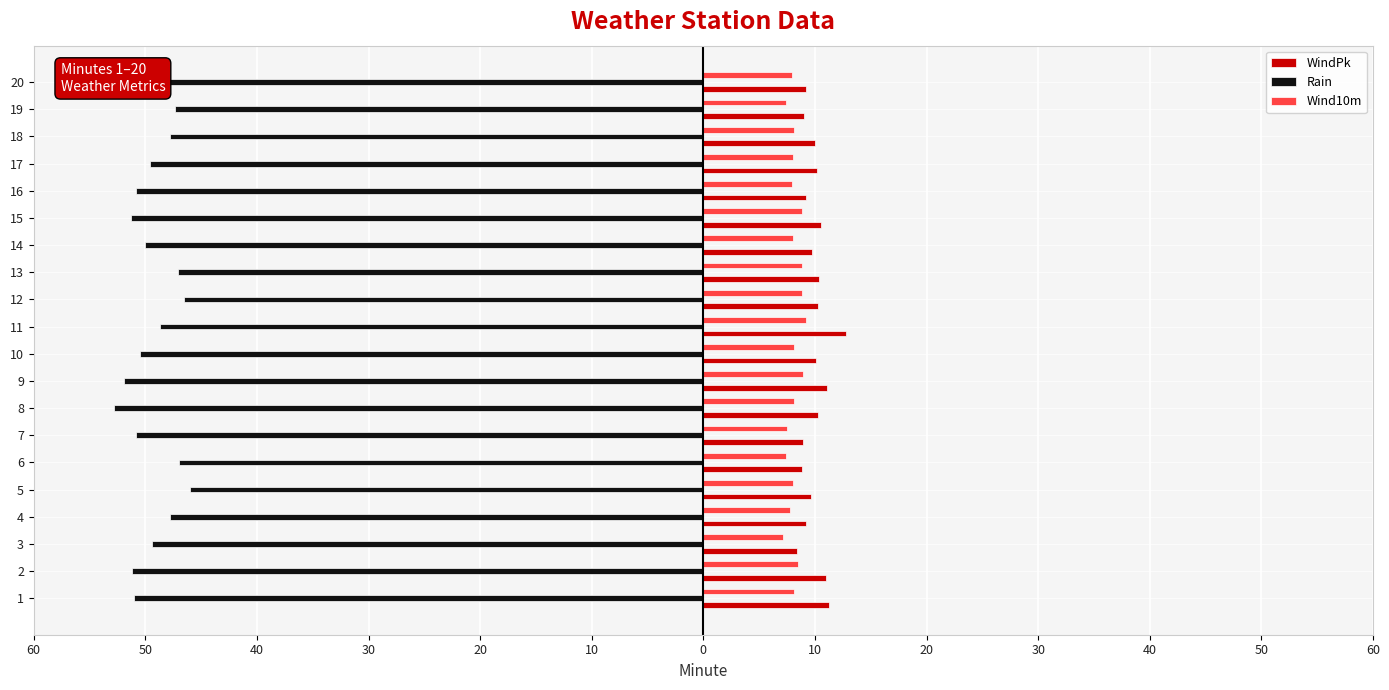

Which category has the highest value in the Rain series?

5